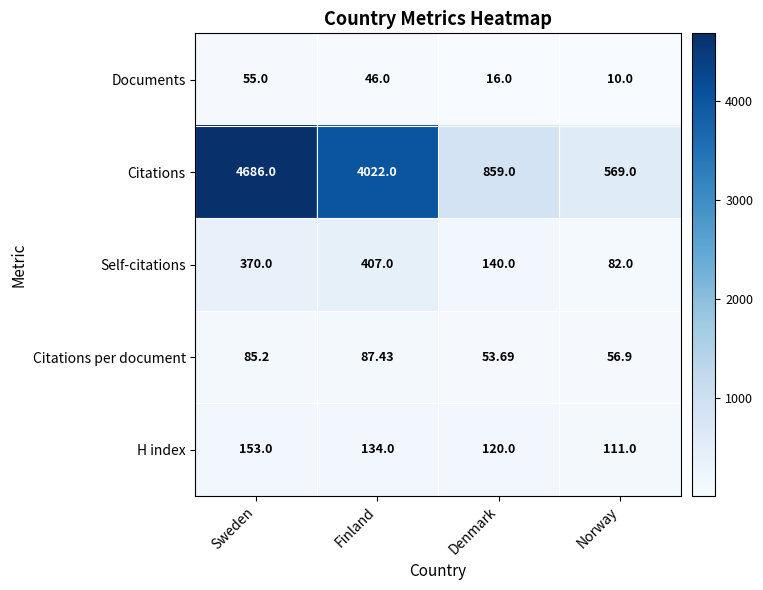

Where does the Documents series first go above 46?

Sweden